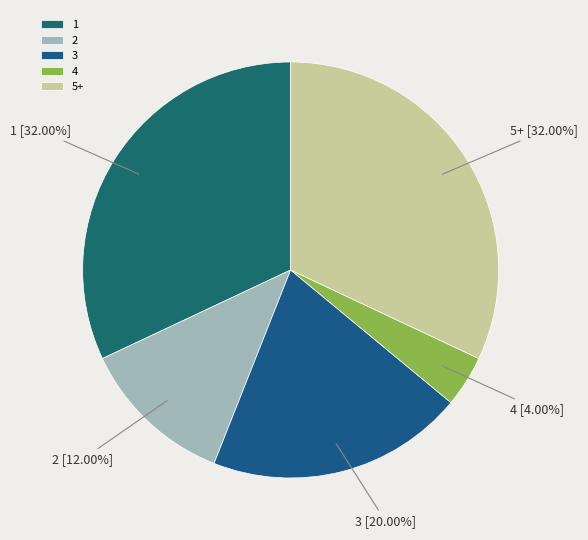

Is there a majority slice in this chart?

No